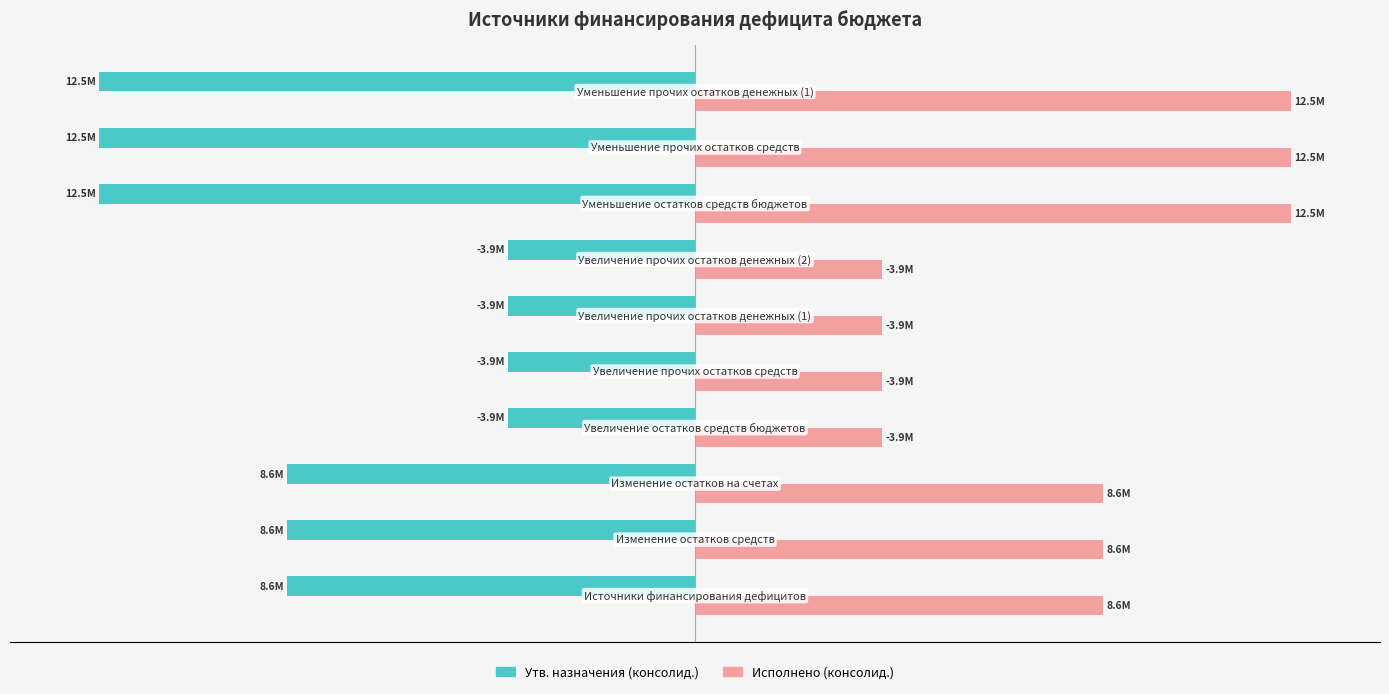

What are all the series names shown in the legend?

Утв. назначения (консолид.), Исполнено (консолид.)